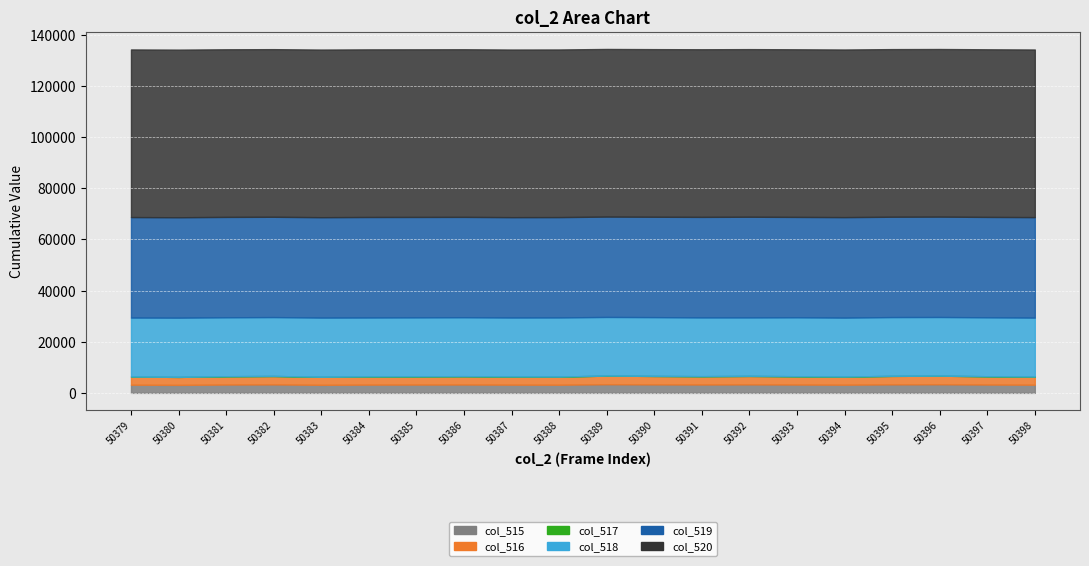

True or false: col_520 and col_519 cross at least once.

False